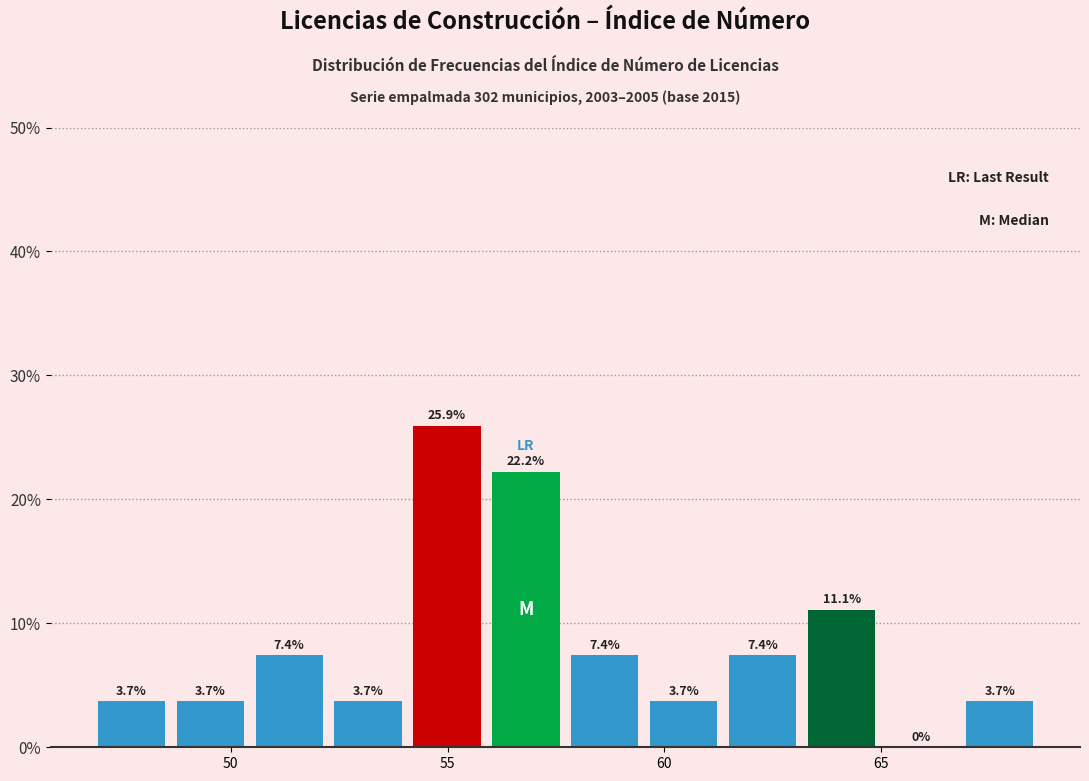

Around what value on the x-axis is the tallest bar? Give the approximate position of its centre, as read against the axis.

55.0